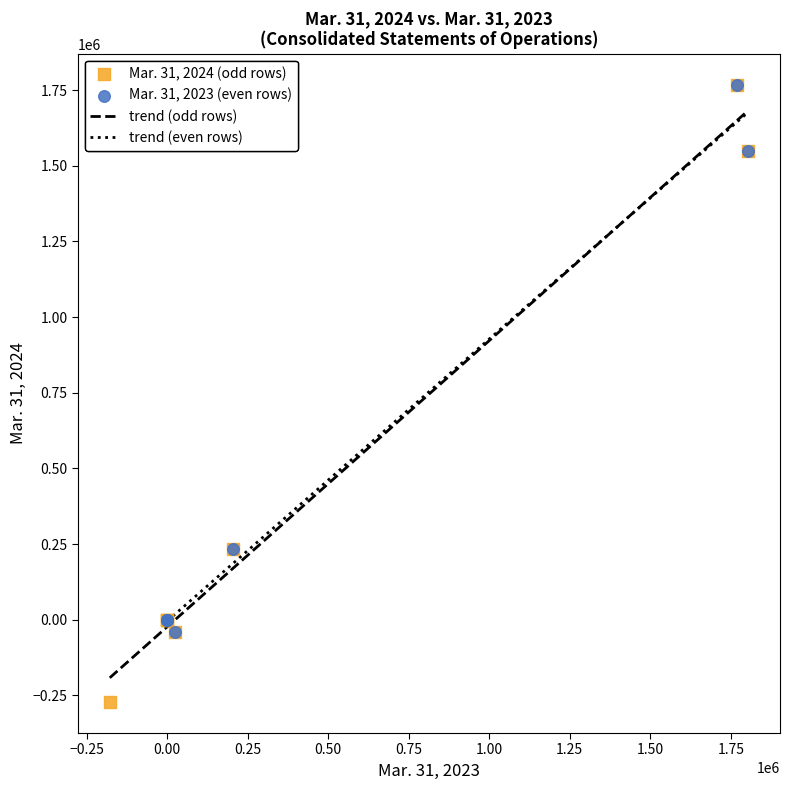

Which series has the largest Y range (max minus min)?

Mar. 31, 2024 (odd rows)